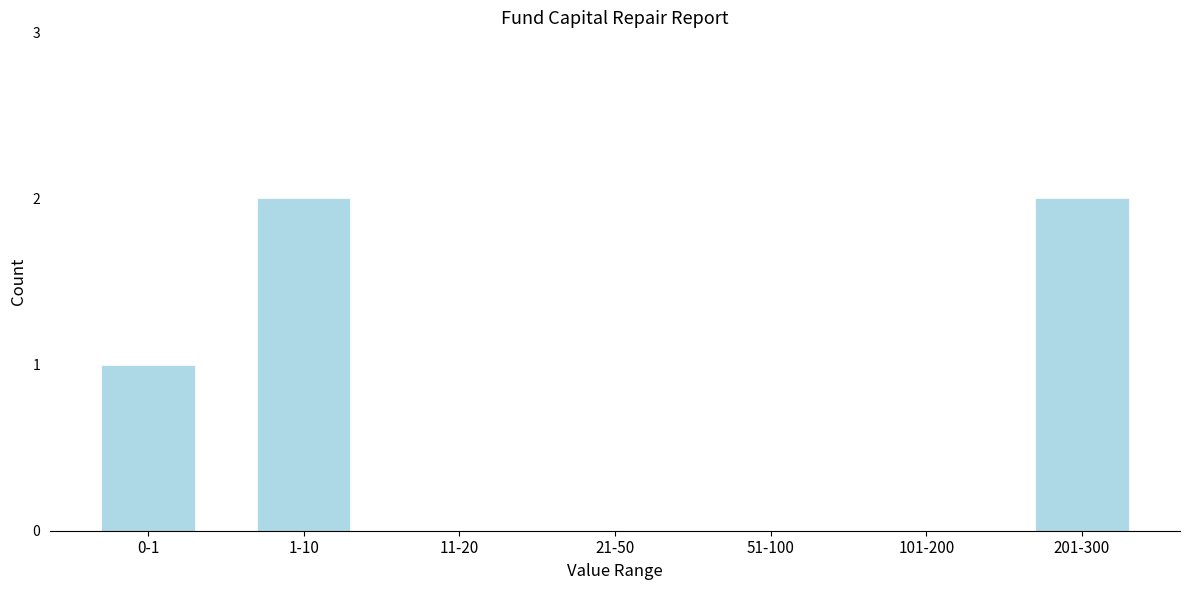

Reading left to right, extract all data points from this chart.

0-1=1	1-10=2	11-20=0	21-50=0	51-100=0	101-200=0	201-300=2